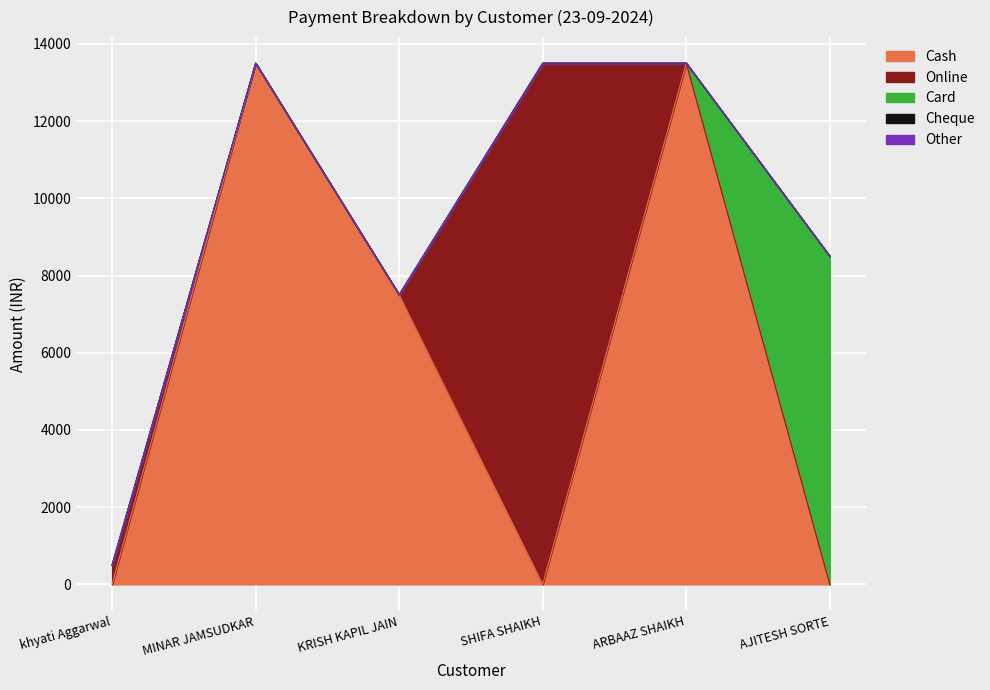

Reading left to right, what are all the values shown in this chart?

Cash: khyati Aggarwal=0	MINAR JAMSUDKAR=13500	KRISH KAPIL JAIN=7500	SHIFA SHAIKH=0	ARBAAZ SHAIKH=13500	AJITESH SORTE=0
Online: khyati Aggarwal=500	MINAR JAMSUDKAR=0	KRISH KAPIL JAIN=0	SHIFA SHAIKH=13500	ARBAAZ SHAIKH=0	AJITESH SORTE=0
Card: khyati Aggarwal=0	MINAR JAMSUDKAR=0	KRISH KAPIL JAIN=0	SHIFA SHAIKH=0	ARBAAZ SHAIKH=0	AJITESH SORTE=8500
Cheque: khyati Aggarwal=0	MINAR JAMSUDKAR=0	KRISH KAPIL JAIN=0	SHIFA SHAIKH=0	ARBAAZ SHAIKH=0	AJITESH SORTE=0
Other: khyati Aggarwal=0	MINAR JAMSUDKAR=0	KRISH KAPIL JAIN=0	SHIFA SHAIKH=0	ARBAAZ SHAIKH=0	AJITESH SORTE=0